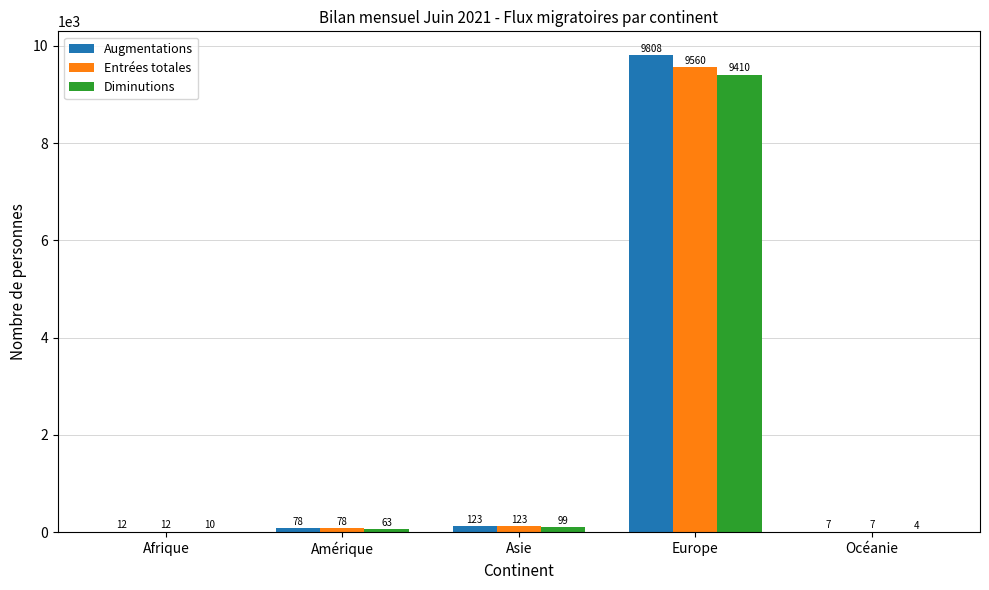

Reading right to left, extract all data points from this chart.

Augmentations: Océanie=7	Europe=9808	Asie=123	Amérique=78	Afrique=12
Entrées totales: Océanie=7	Europe=9560	Asie=123	Amérique=78	Afrique=12
Diminutions: Océanie=4	Europe=9410	Asie=99	Amérique=63	Afrique=10